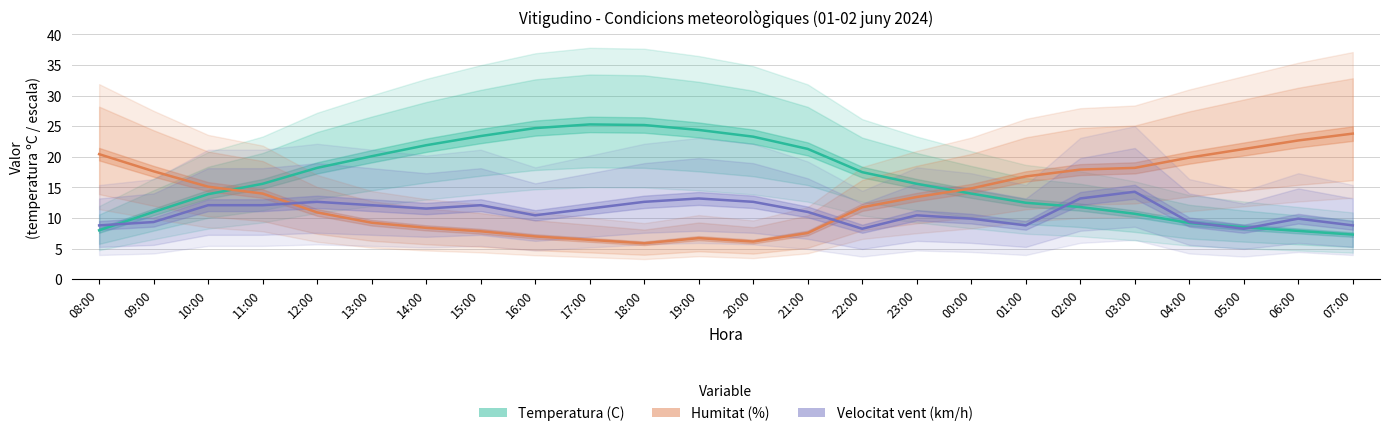

The Velocitat vent (km/h) series shows 21.9 at 02:00. True or false?

False